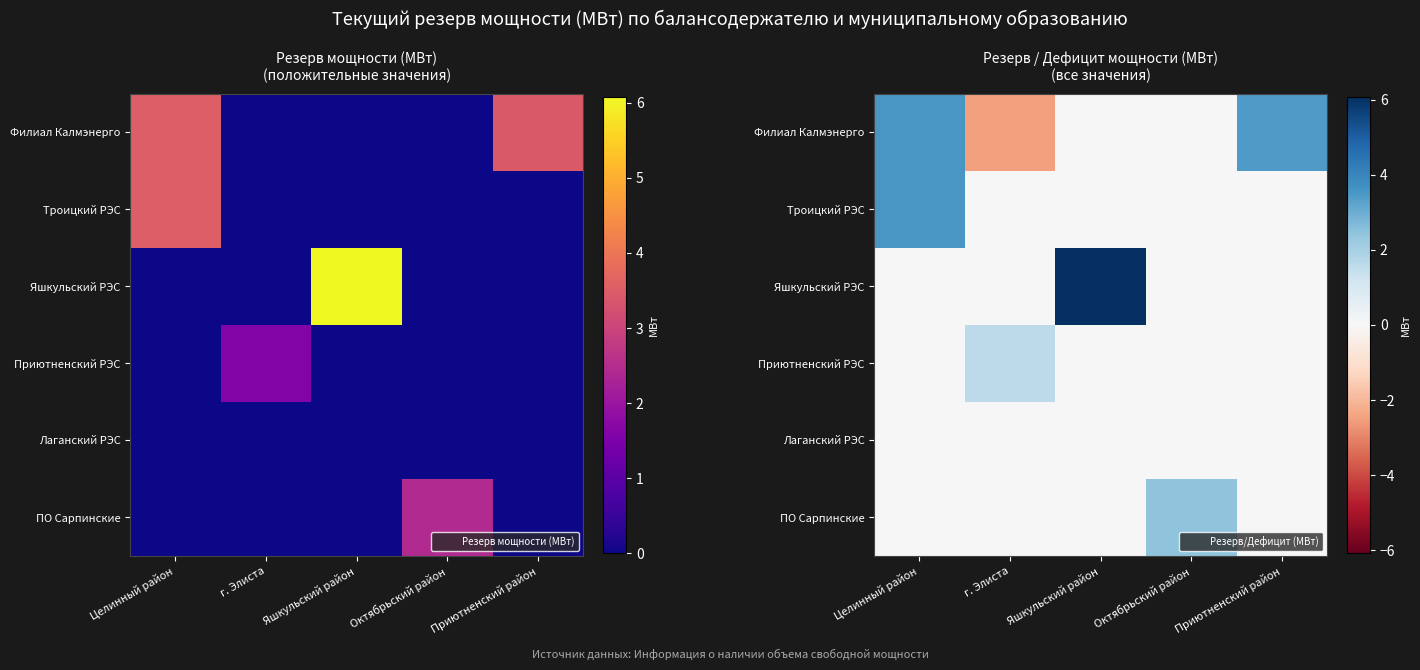

What is the minimum value for Филиал Калмэнерго?

-2.5